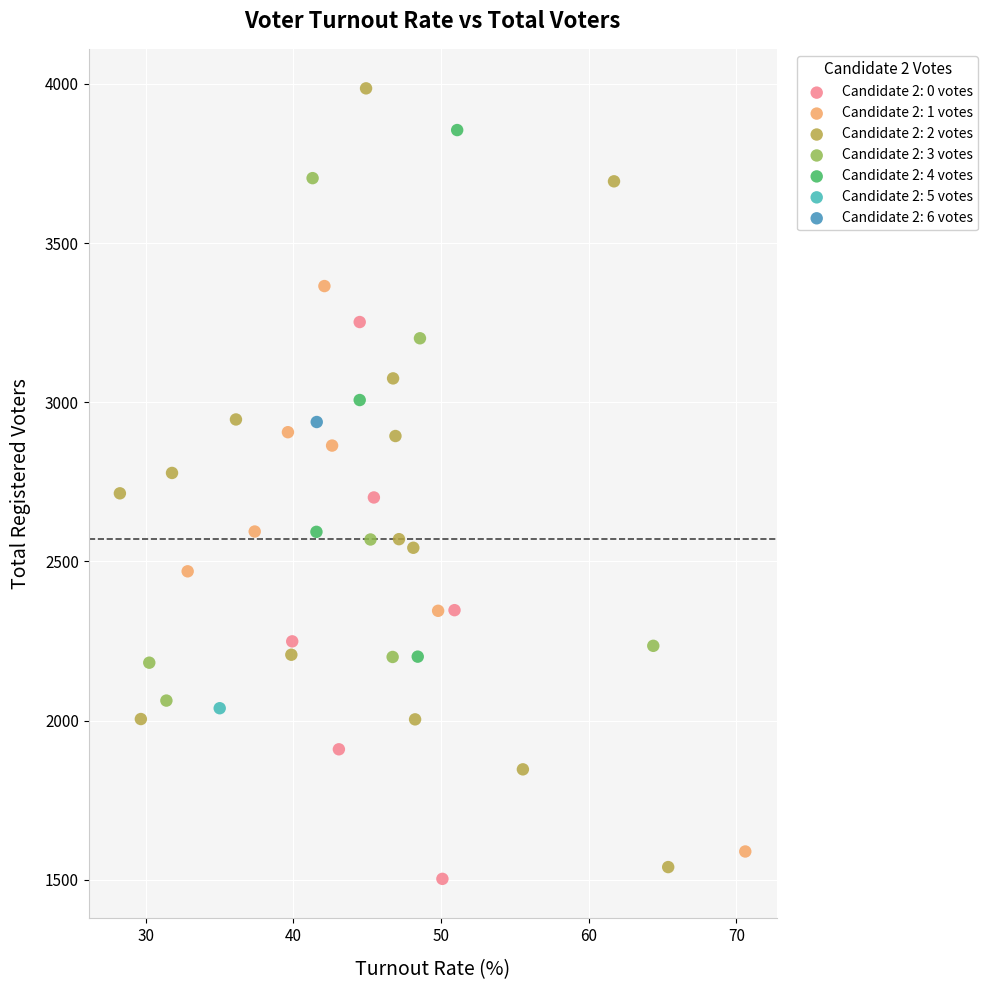

What are all the series names shown in the legend?

Candidate 2: 0 votes, Candidate 2: 1 votes, Candidate 2: 2 votes, Candidate 2: 3 votes, Candidate 2: 4 votes, Candidate 2: 5 votes, Candidate 2: 6 votes